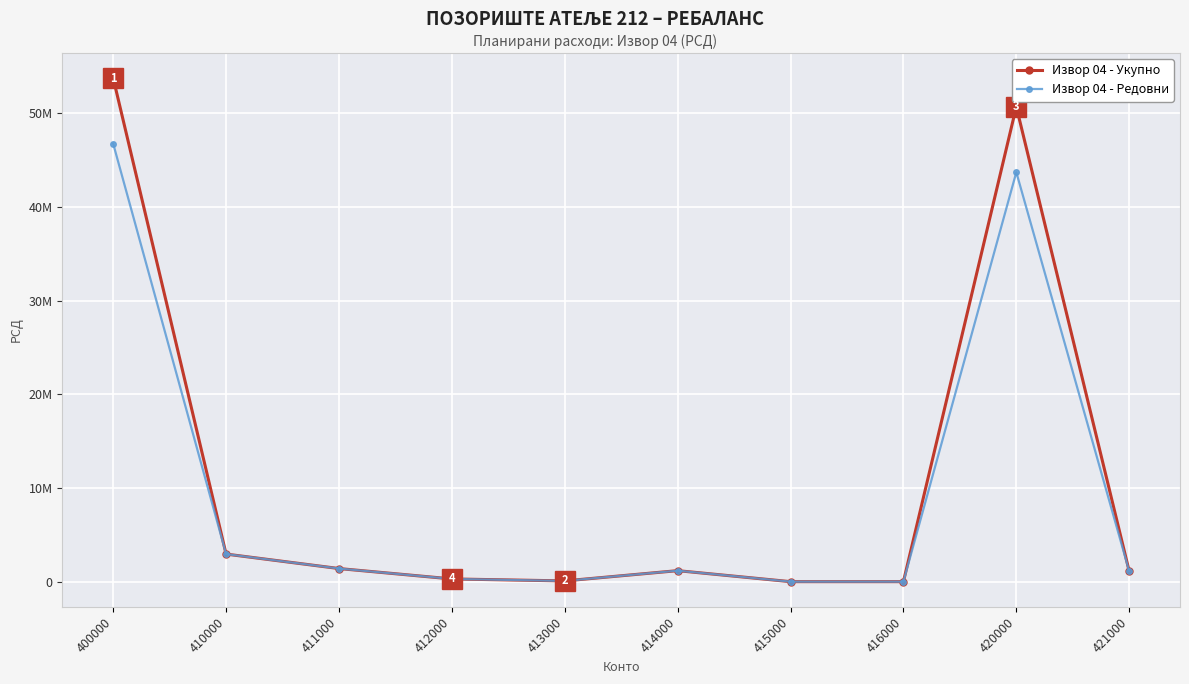

What are all the series names shown in the legend?

Извор 04 - Укупно, Извор 04 - Редовни